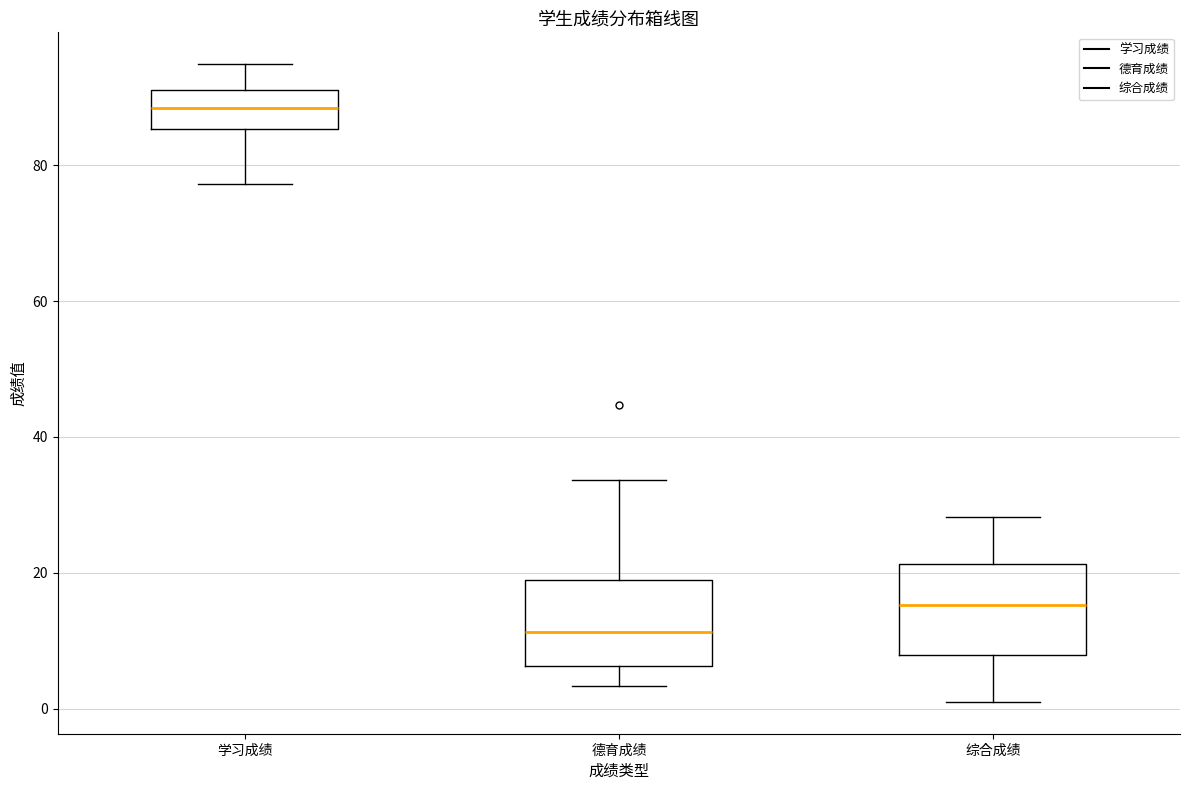

Reading left to right, read every box against the y-axis: the position of its median line, the range the box covers, and the ends of its whiskers. The values are not printed on the chart, so give them approximately, as read against the axis.

学习成绩: median 88, box 86 to 92, whiskers 78 to 94
德育成绩: median 12, box 6 to 18, whiskers 4 to 34
综合成绩: median 16, box 8 to 22, whiskers 2 to 28